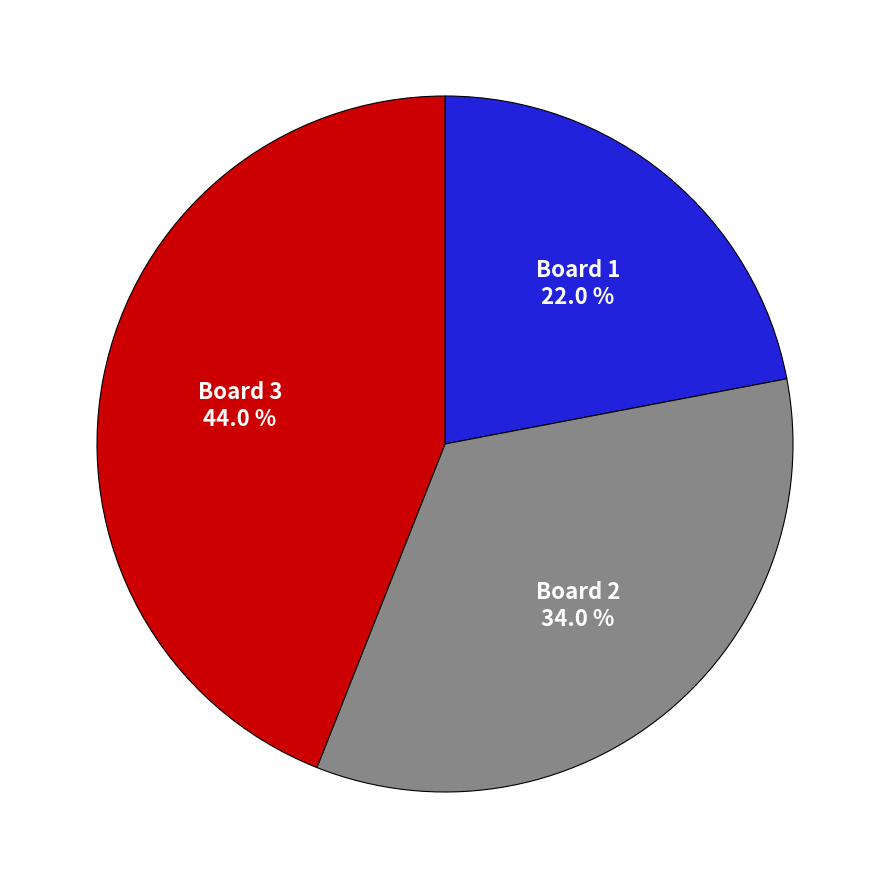

How many segments does this pie chart have?

3